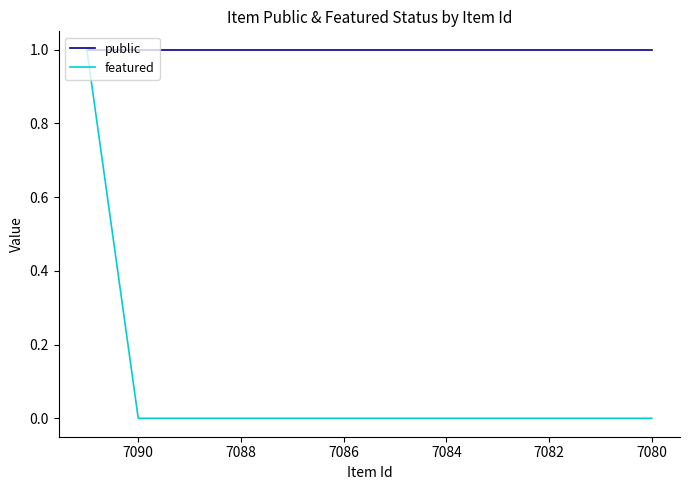

Between 7088 and 7090, which is larger?

7088